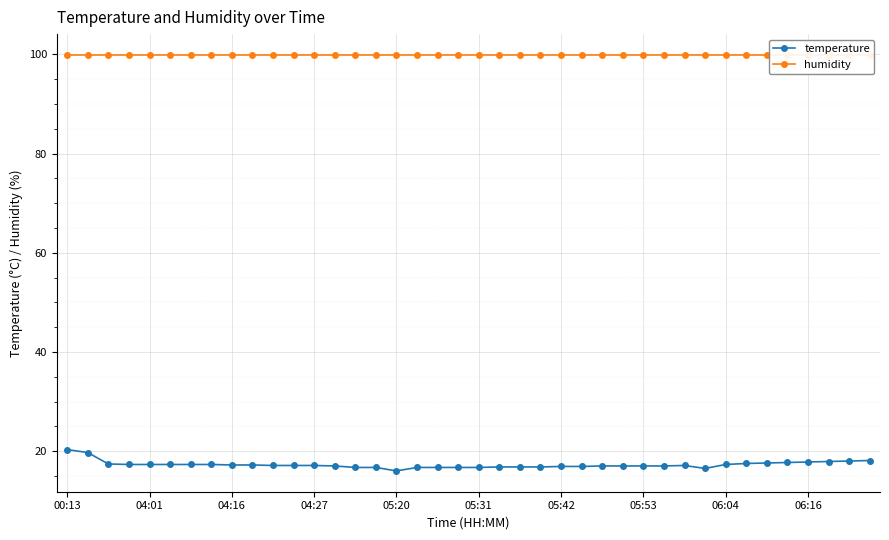

At which label does humidity reach its minimum?

00:13